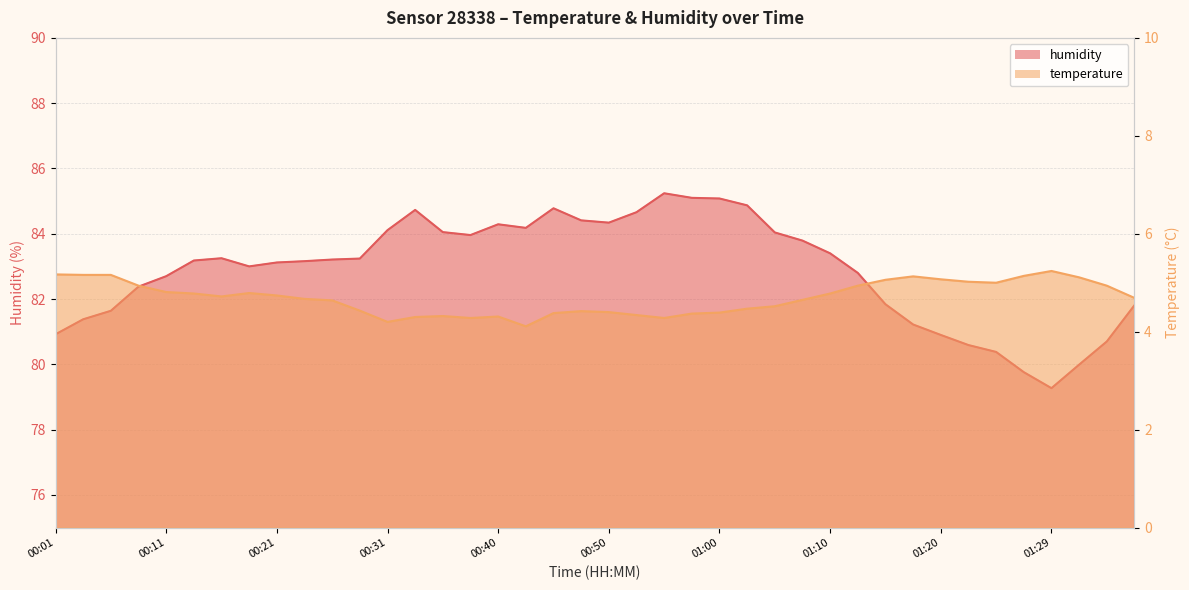

What is the difference between the maximum and minimum values in the temperature series?

1.1